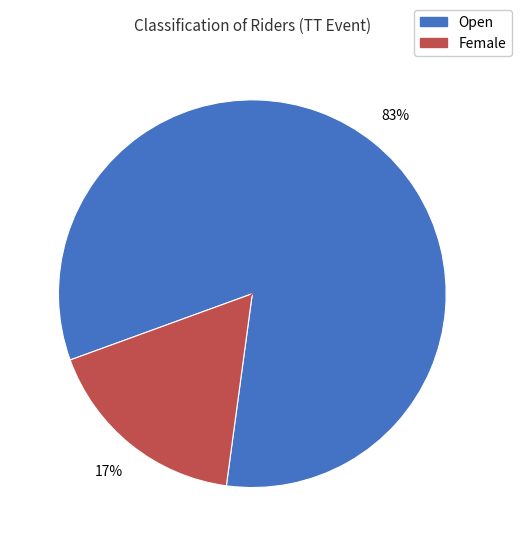

Combined, do Female and Open account for over 50%?

Yes